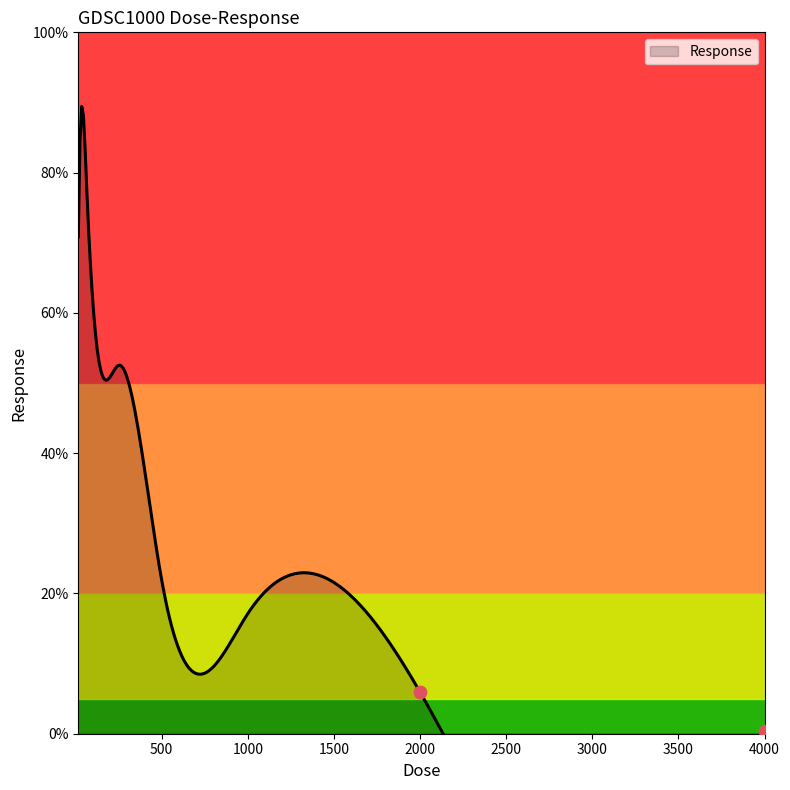

What is the ratio of the value at 250.0 to the value at 62.5?

0.7